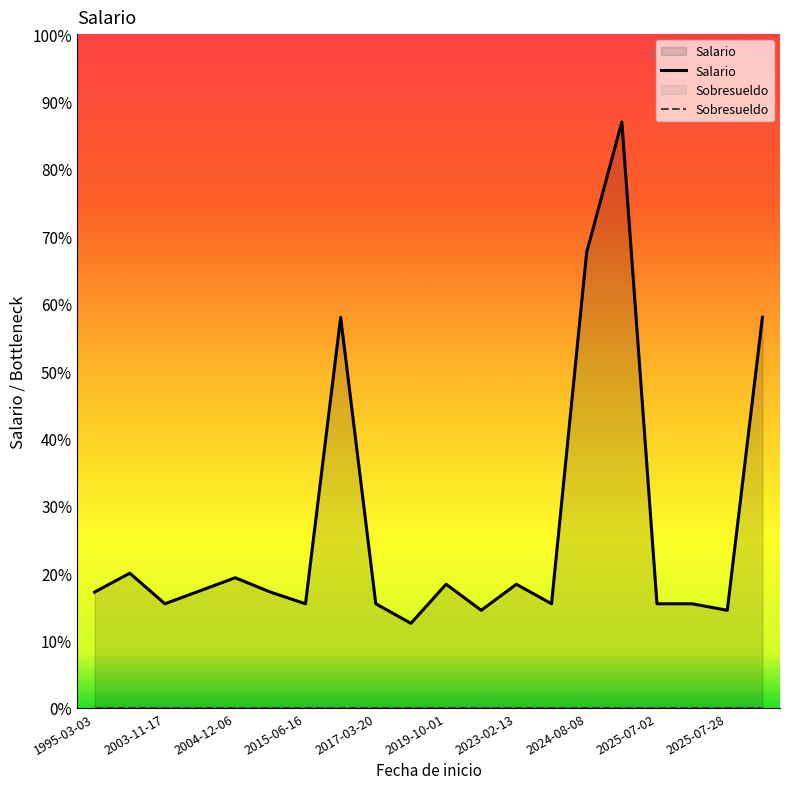

True or false: Sobresueldo and Salario intersect in this chart.

False